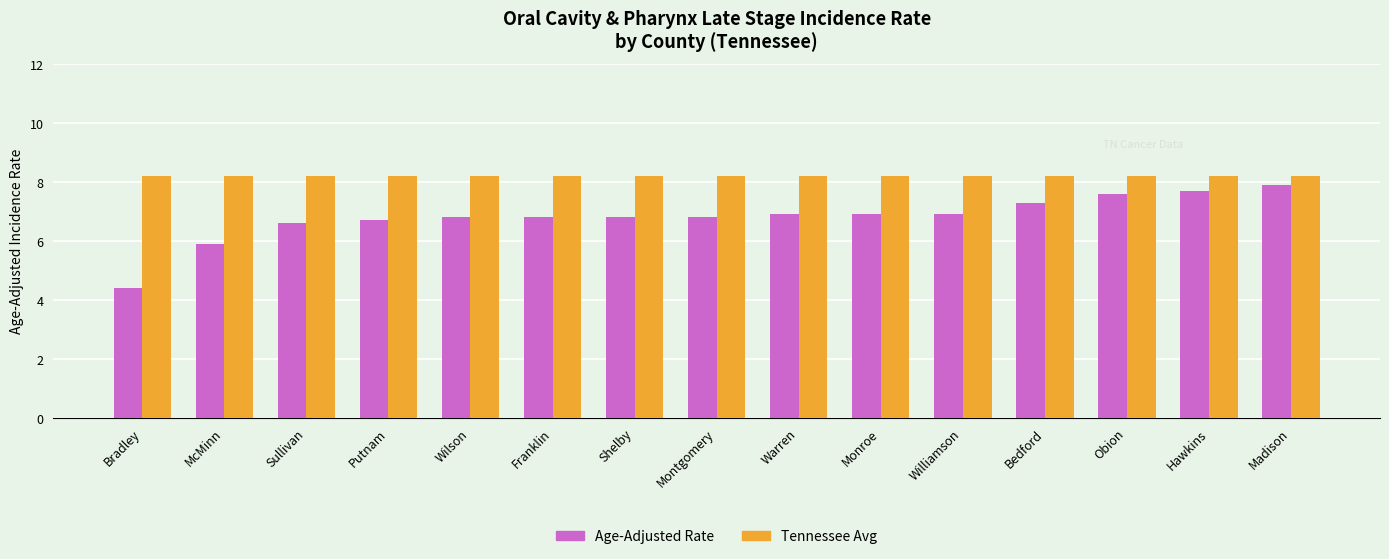

Rank the series by their maximum value, from lowest to highest.

Age-Adjusted Rate, Tennessee Avg